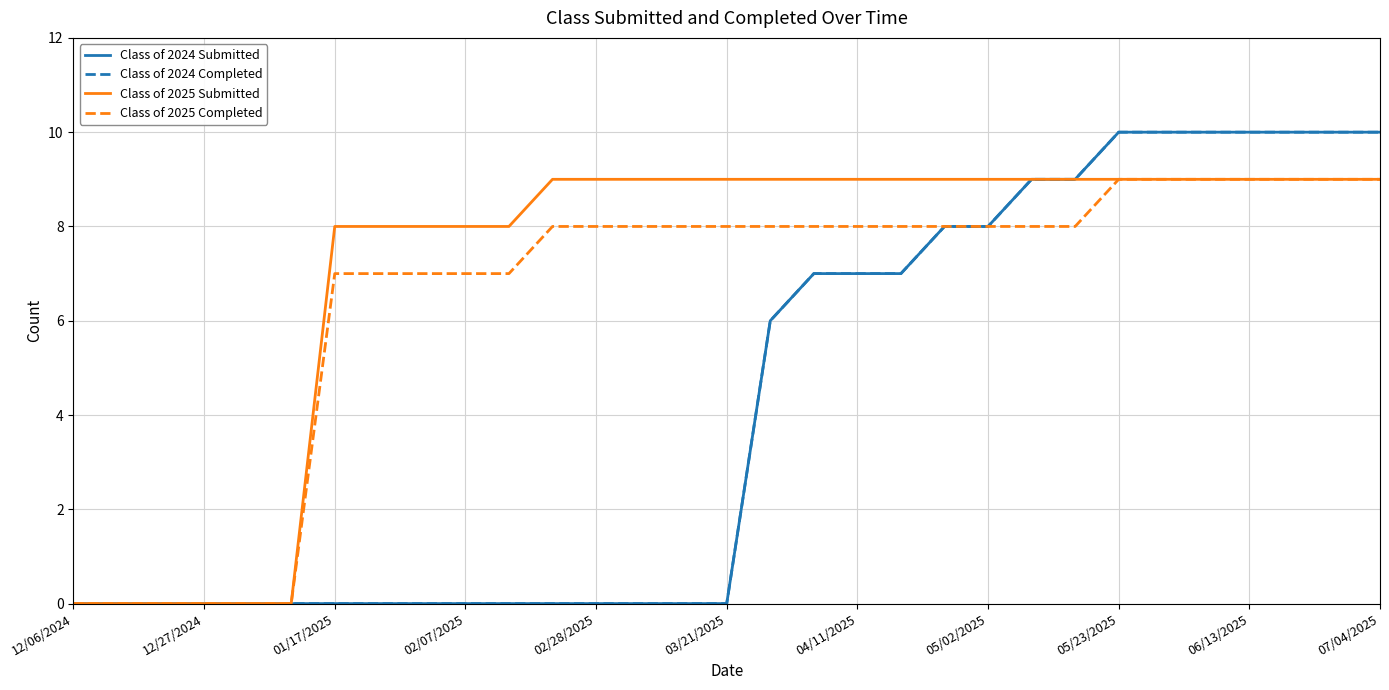

True or false: Class of 2025 Completed has more than 2 points higher than both neighbors.

False